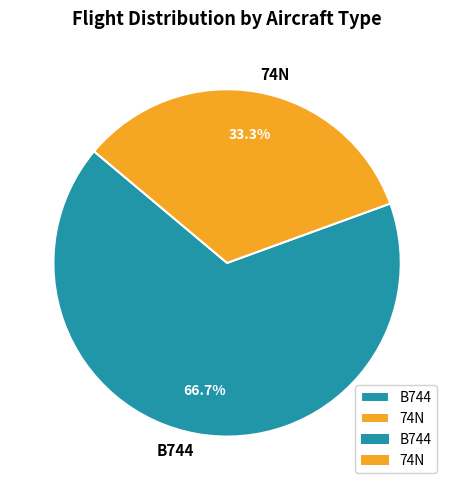

Is it true that 74N is 38% of the pie?

False